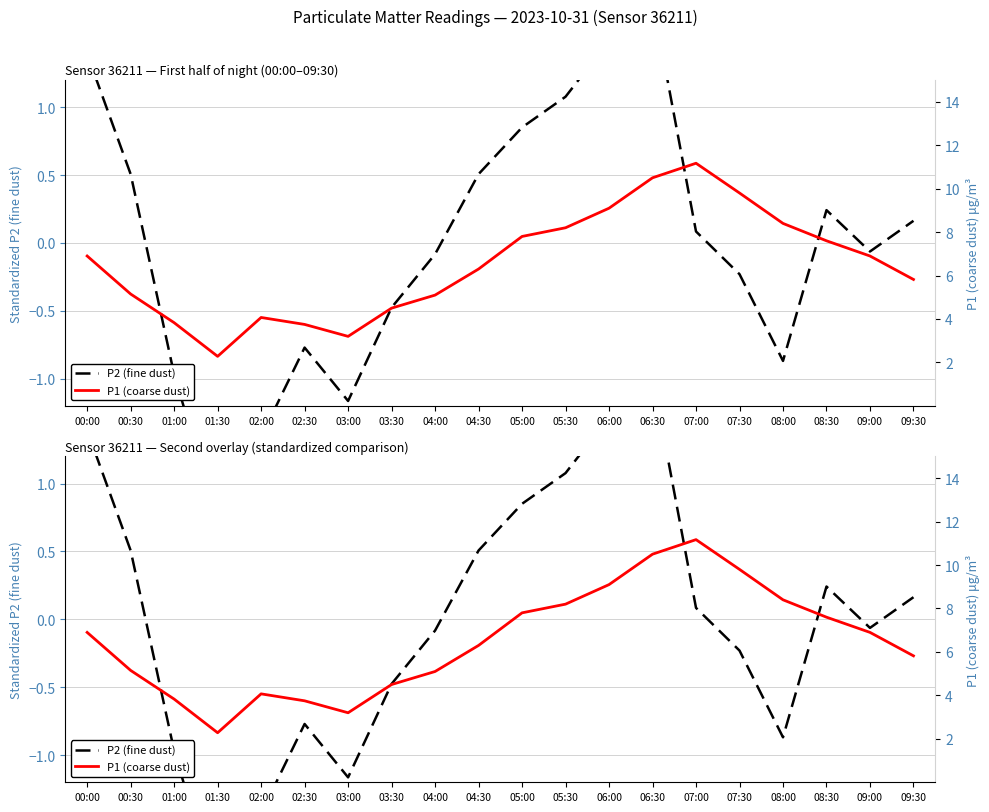

What is the approximate value of P2 (fine dust) at 09:30?

0.2